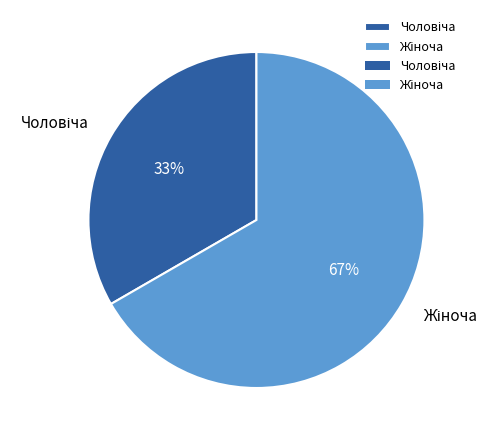

Is there a majority slice in this chart?

Yes